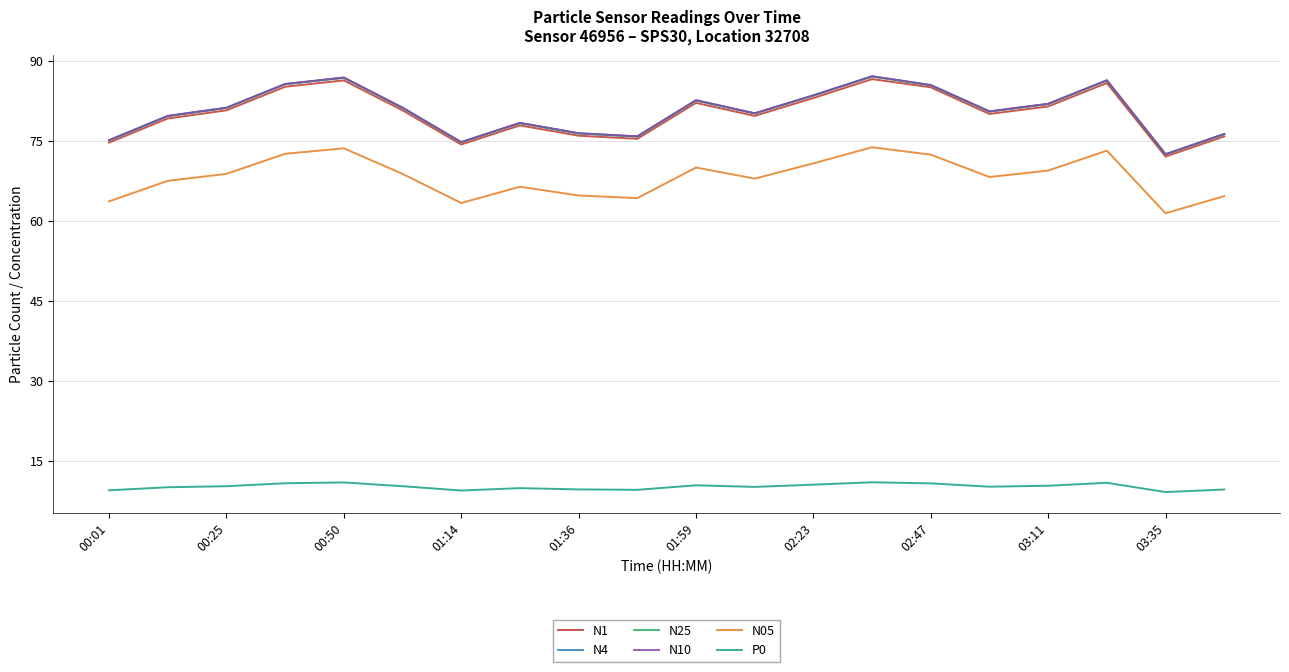

What is the maximum value for P0?

10.9